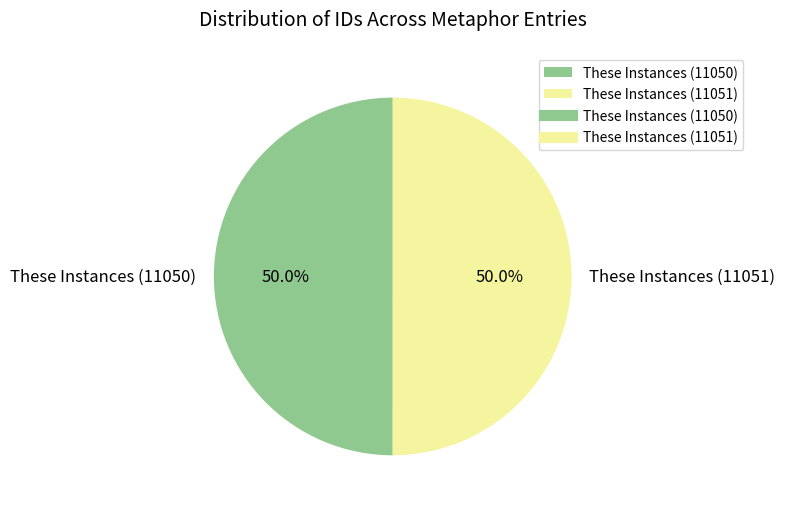

What is the ratio of the value at These Instances (11050) to the value at These Instances (11051)?

1.0